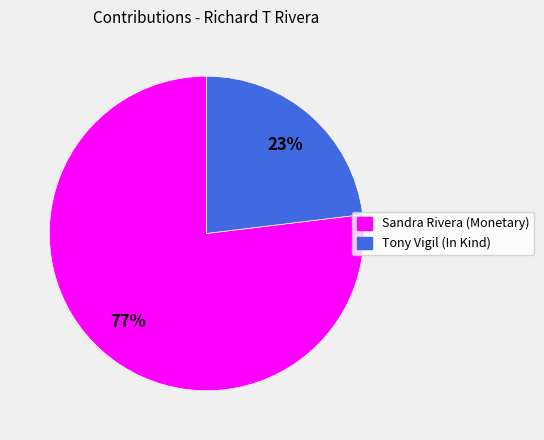

Rank the categories by value from lowest to highest.

Tony Vigil (In Kind), Sandra Rivera (Monetary)